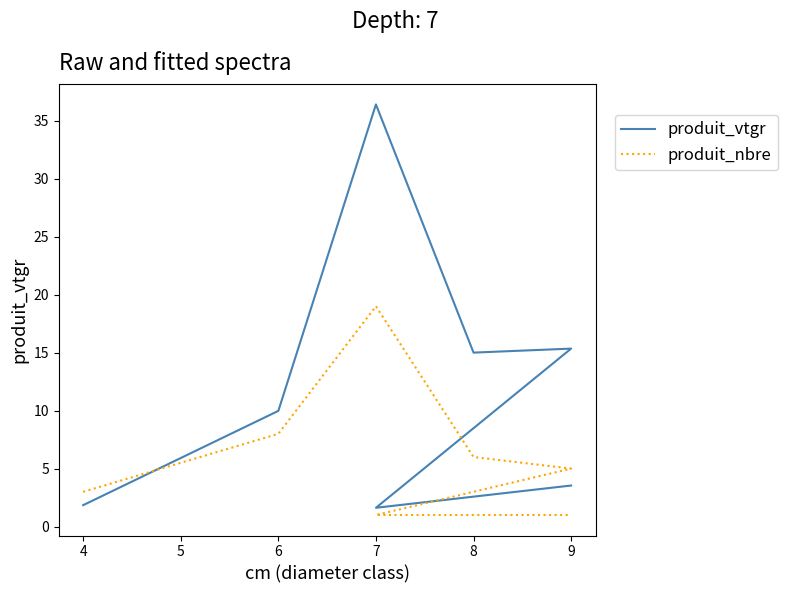

What is the minimum value for produit_nbre?

1.0